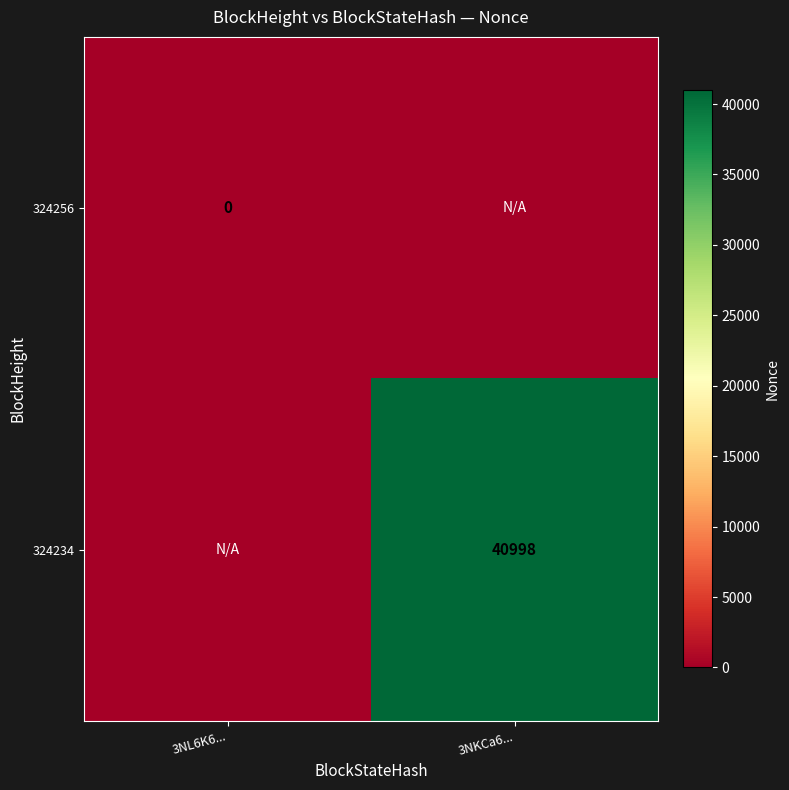

The 324234 series shows 8518 at 3NKCa6.... True or false?

False